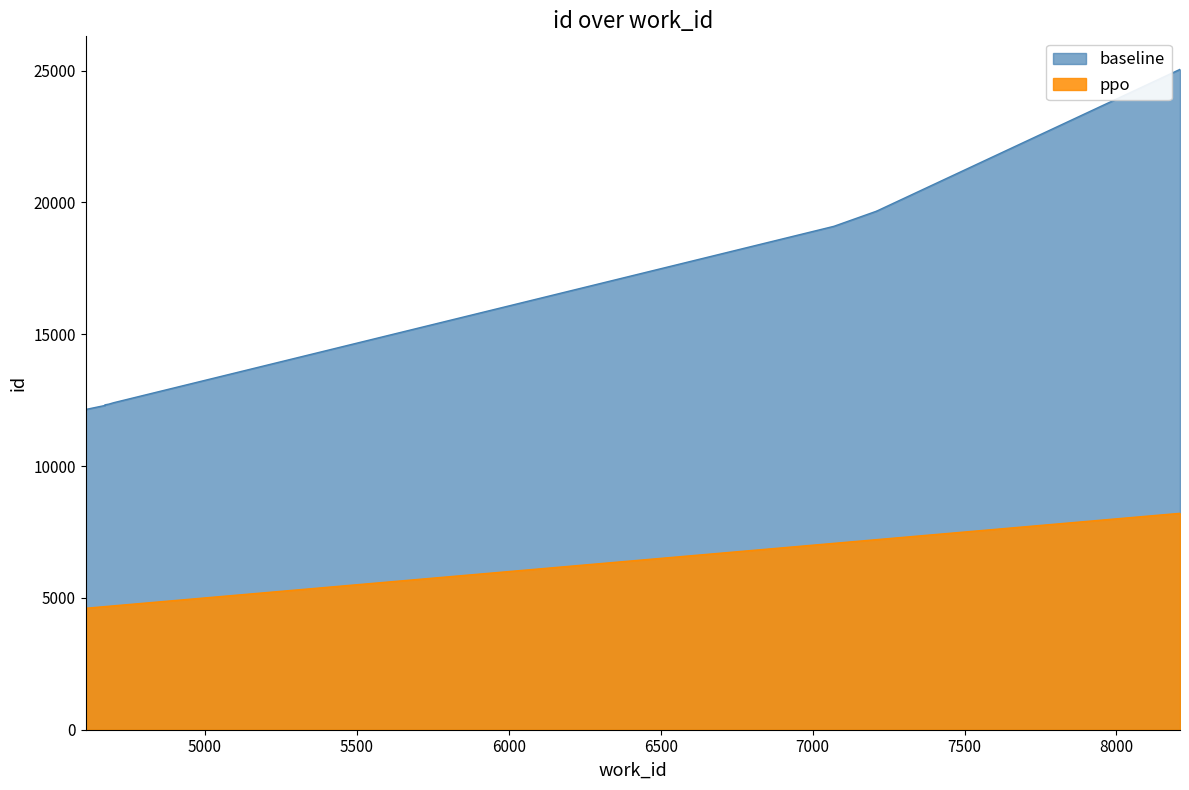

True or false: baseline and ppo intersect in this chart.

False